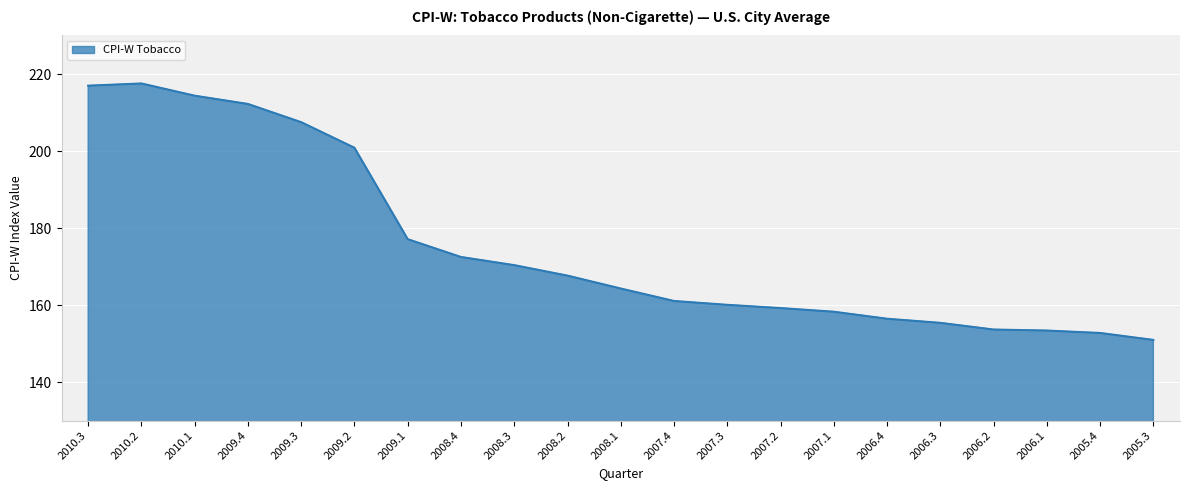

The value at 2005.4 is 152.7. True or false?

True